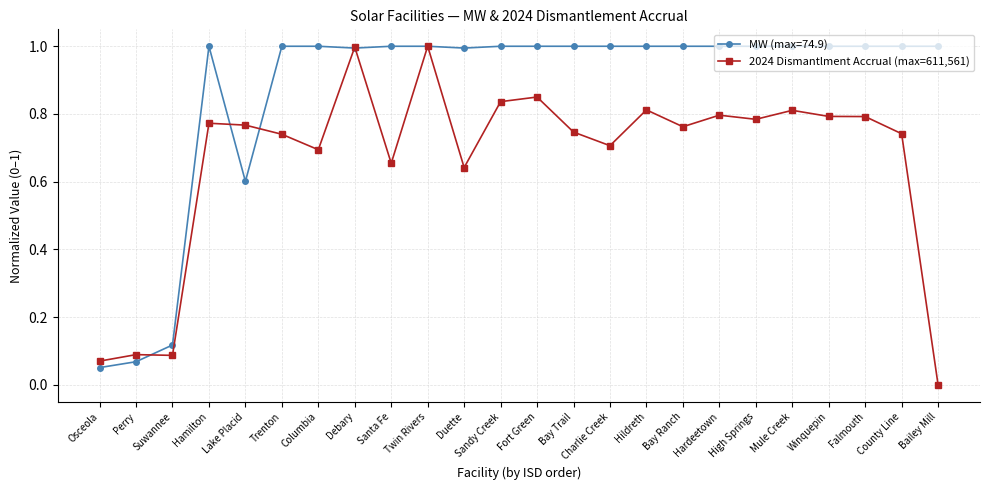

True or false: MW (max=74.9) has a value of 1.0 at Twin Rivers.

True